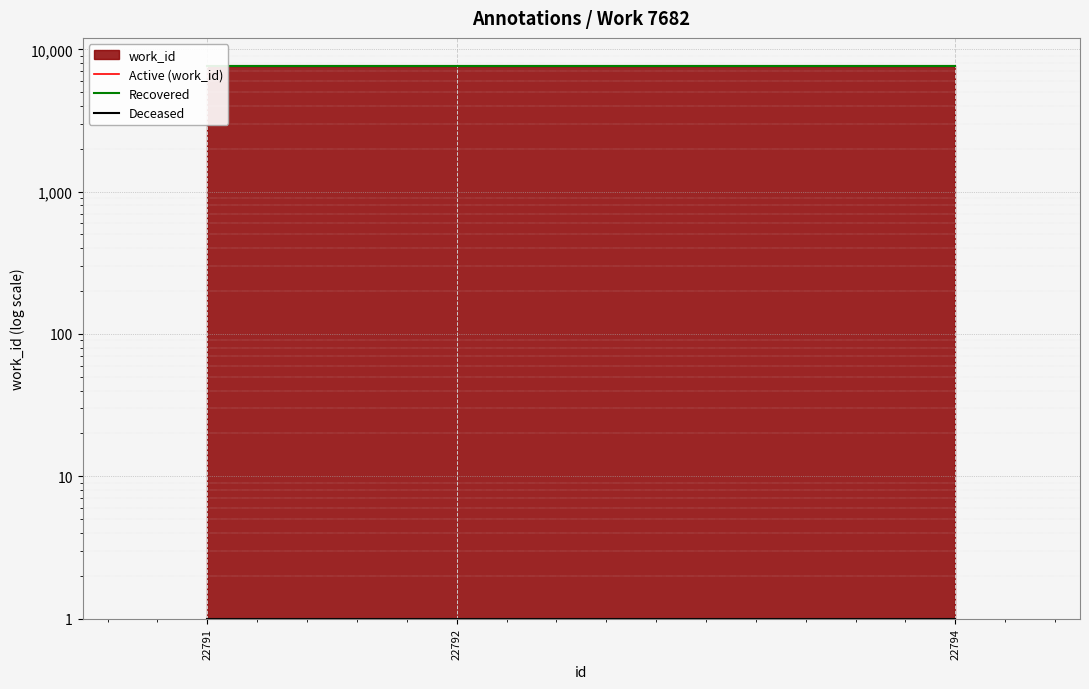

How many lines are shown in the chart?

3